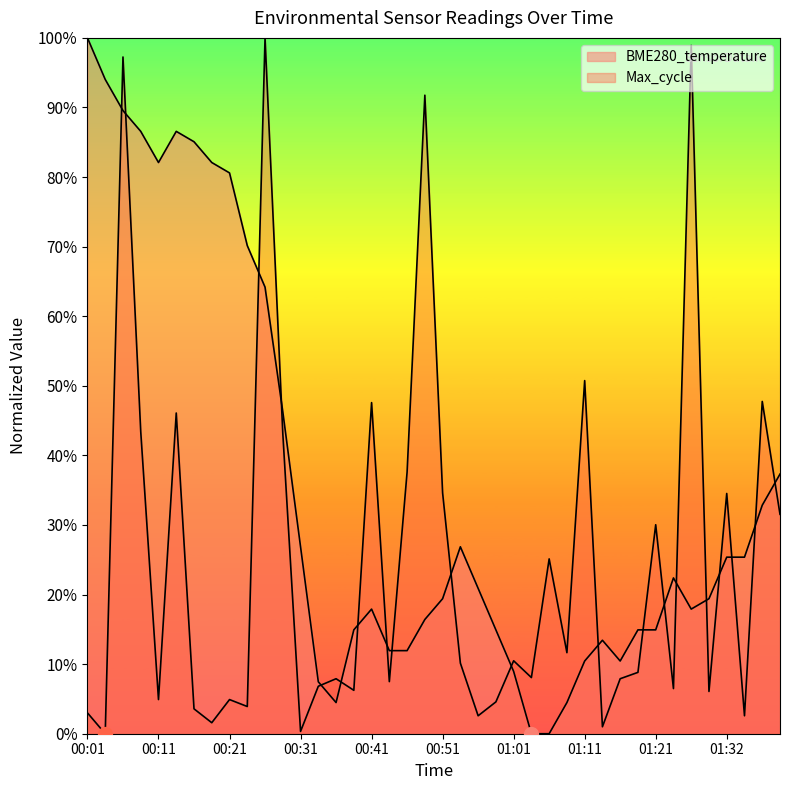

How many points are lower than both their immediate neighbors (excluding endpoints)?

4